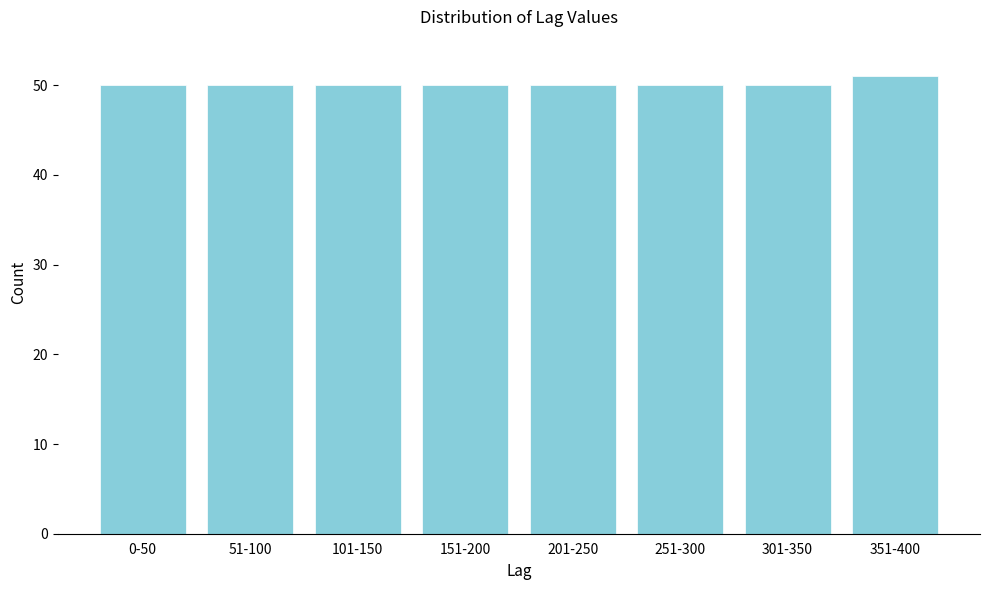

Reading left to right, extract all data points from this chart.

0-50=50	51-100=50	101-150=50	151-200=50	201-250=50	251-300=50	301-350=50	351-400=51